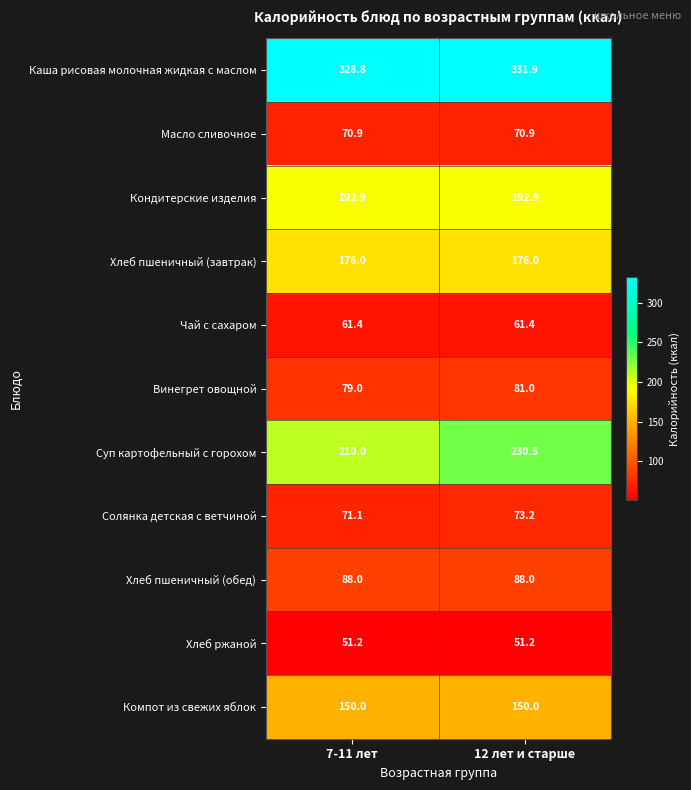

True or false: Кондитерские изделия has a value of 69.1 at 12 лет и старше.

False